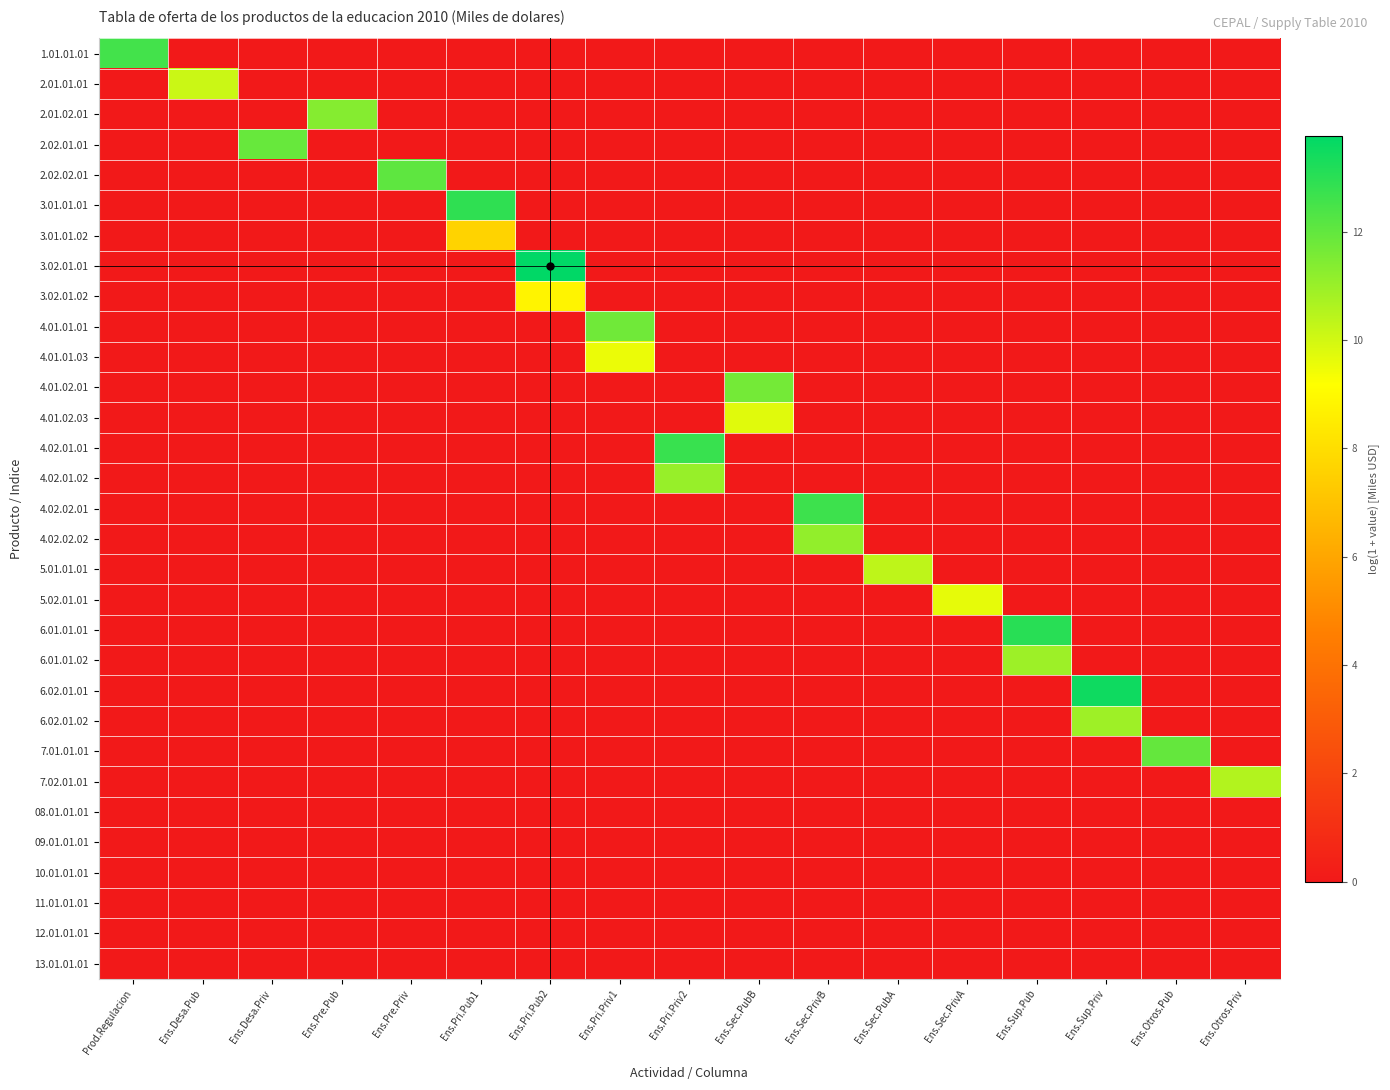

What is the total value across all series at Ens.Pri.Priv1?

21.3